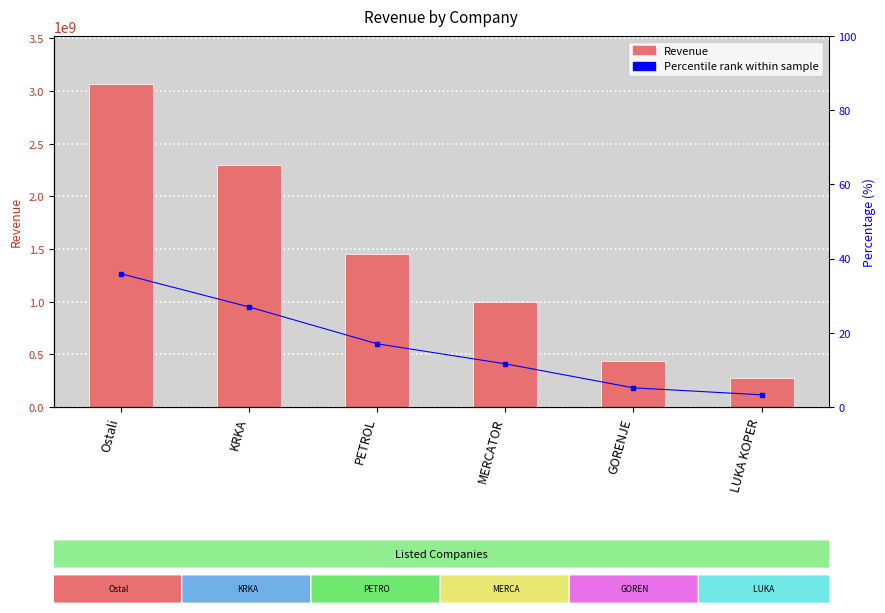

Which category has the lowest value in the Percentile rank series?

LUKA KOPER